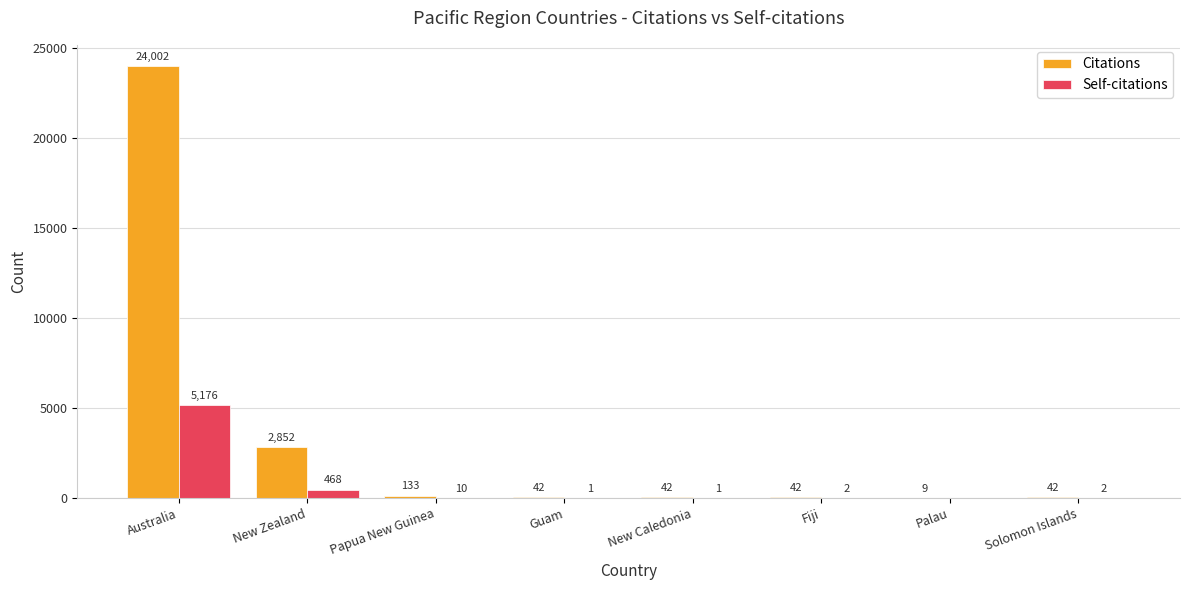

Which series has the largest total across all categories?

Citations